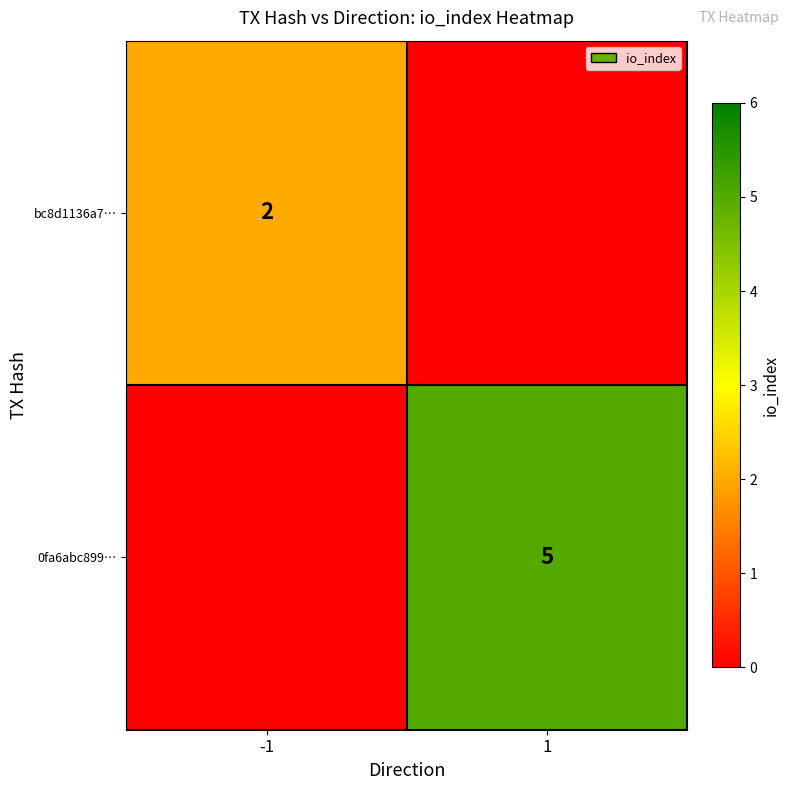

Is it true that bc8d1136a7… equals 1 at -1?

False